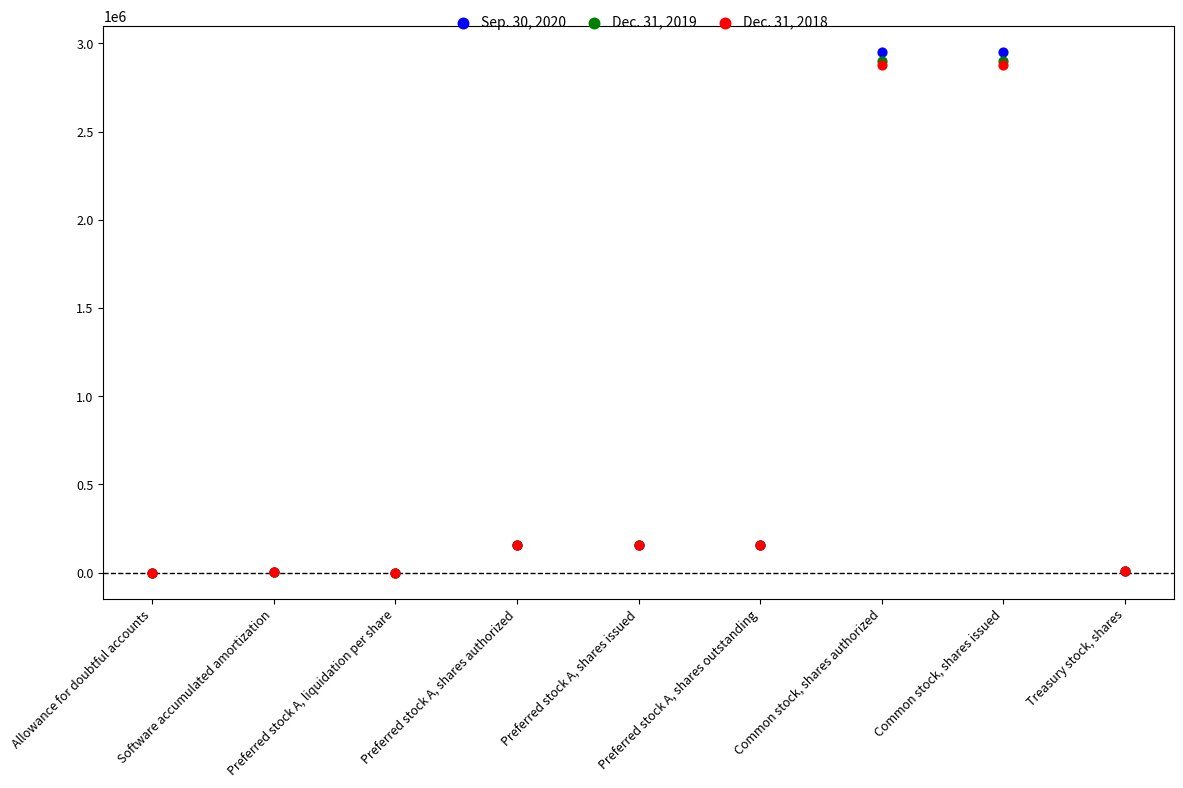

Which series reaches the maximum Y coordinate?

Sep. 30, 2020